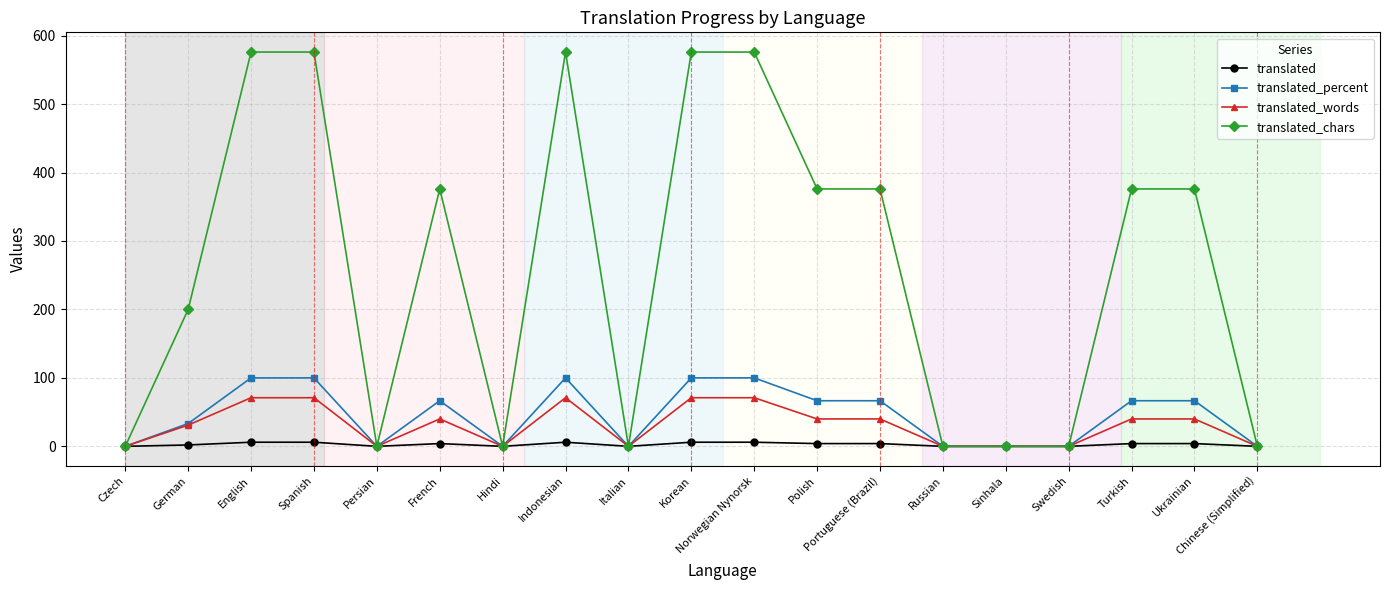

Which series has the largest range (max minus min)?

translated_chars